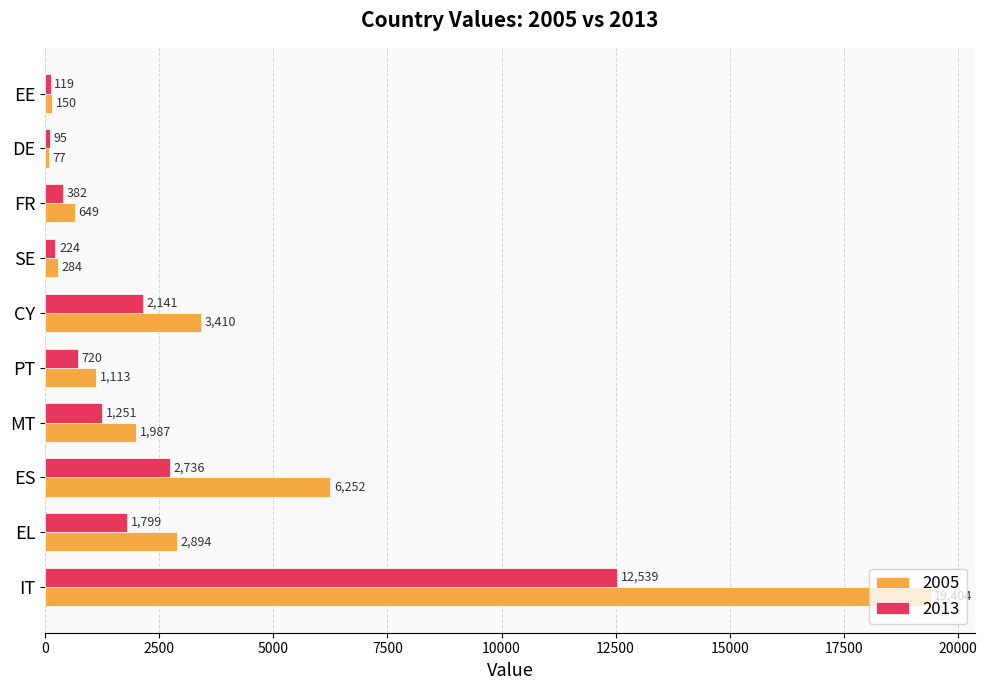

At which category is the sum across all series the highest?

IT